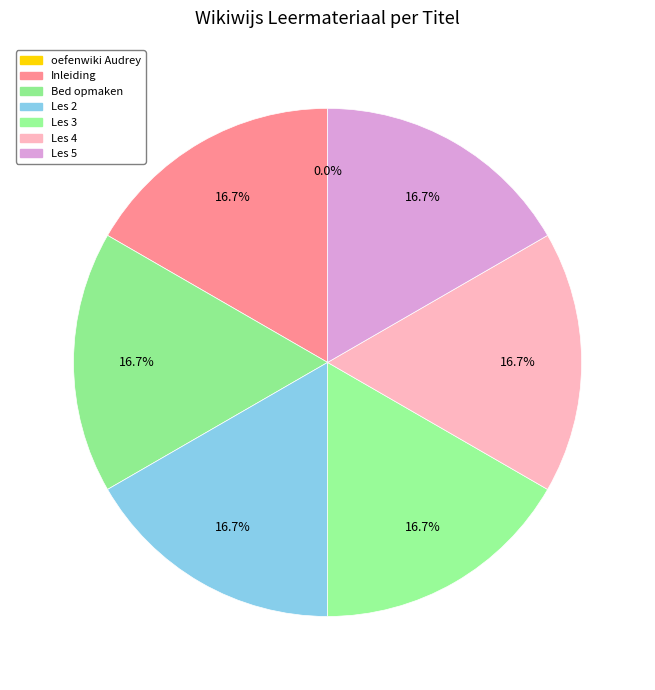

To the nearest percent, what is the combined percentage of oefenwiki Audrey and Bed opmaken?

17%